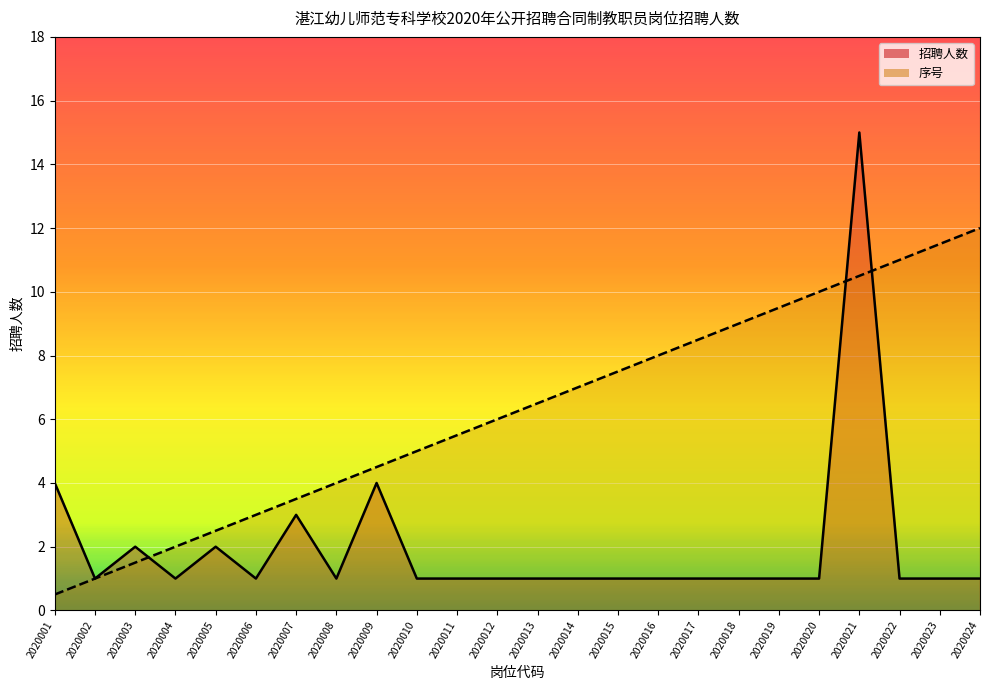

Is it true that 招聘人数_line equals 1.0 at 2020023?

True